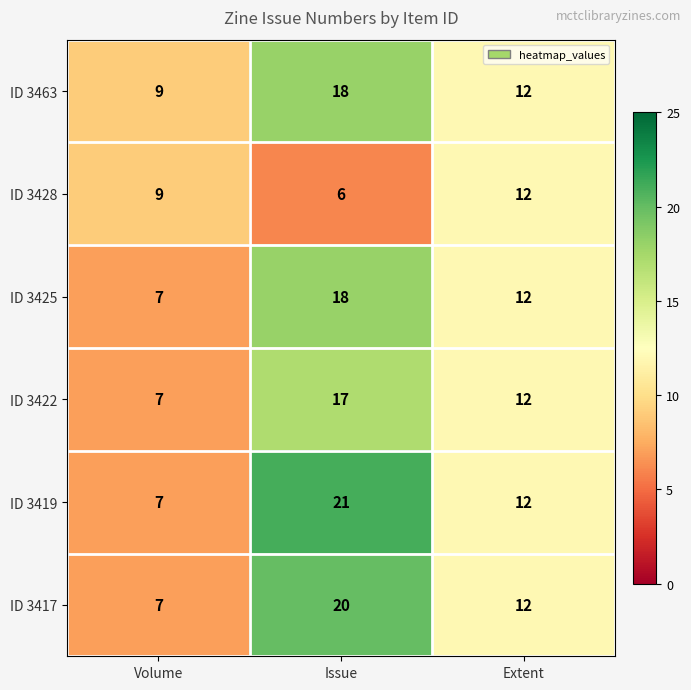

List the labels in order of ID 3417 value, smallest first.

Volume, Extent, Issue